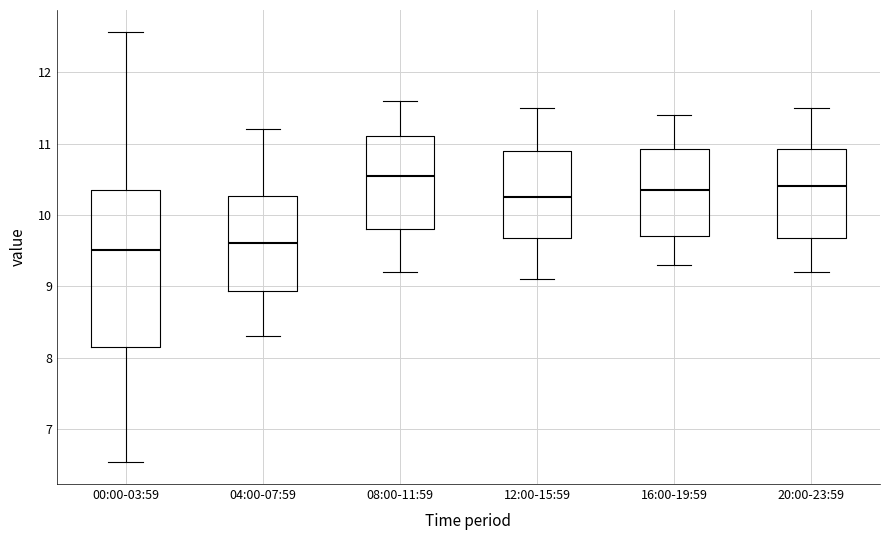

Where is the upper edge of the box for 16:00-19:59 on the y-axis? The values are not printed on the chart, so give them approximately, as read against the axis.

10.9